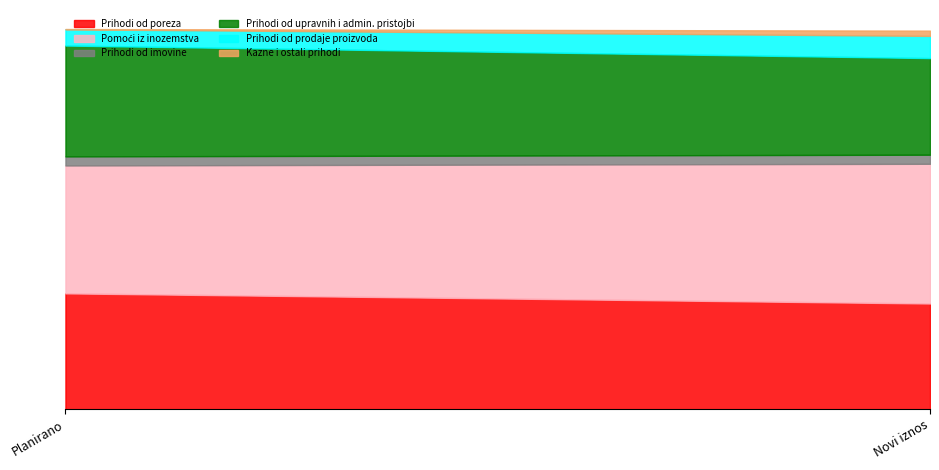

List the labels in order of Pomoći iz inozemstva value, smallest first.

Planirano, Novi iznos